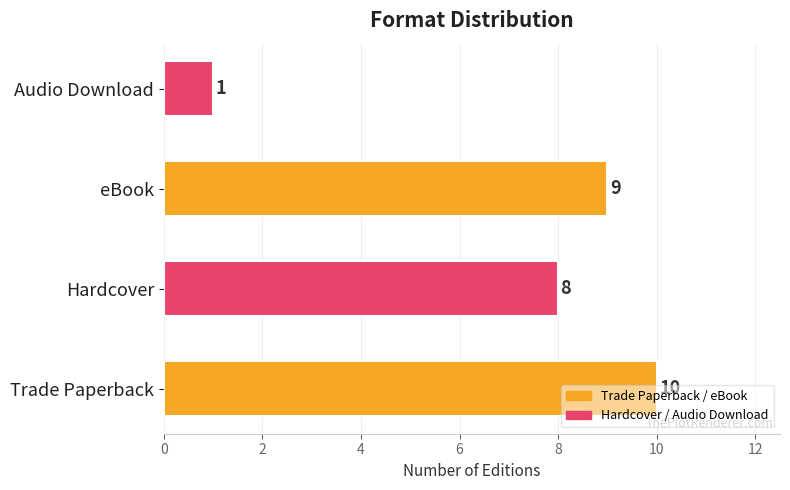

What is the difference between the maximum and minimum values?

9